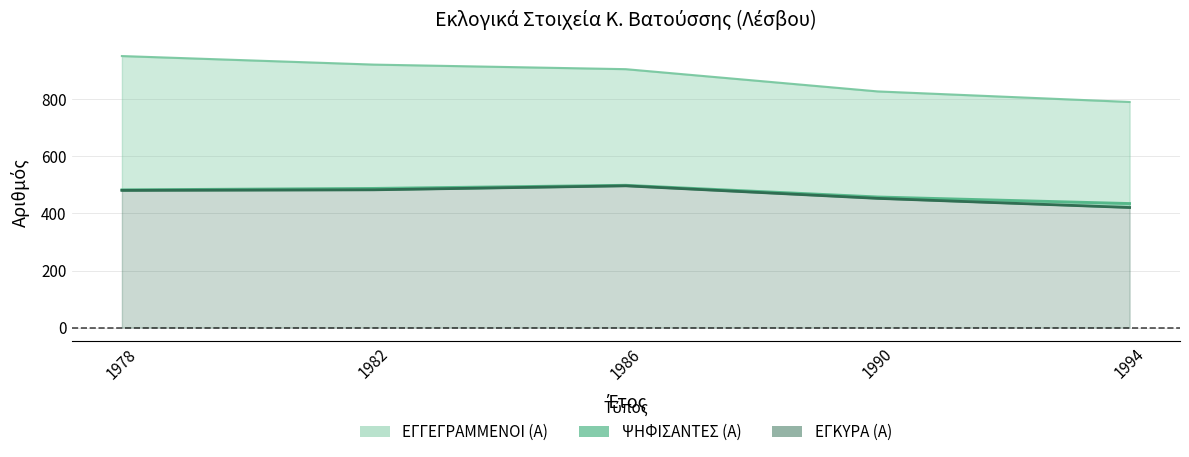

Does the chart have visible grid lines?

Yes